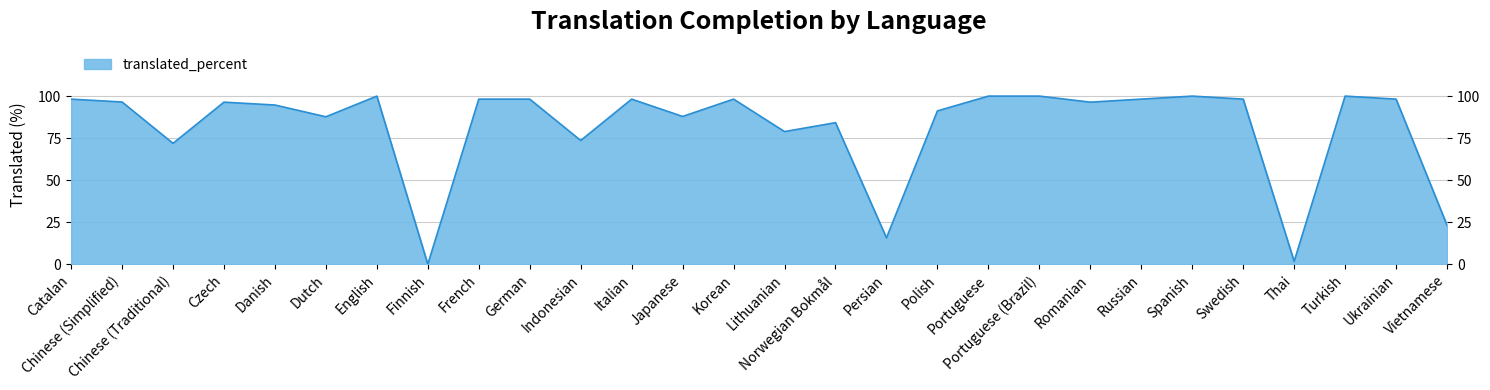

What is the difference between the second highest and minimum values?

100.0